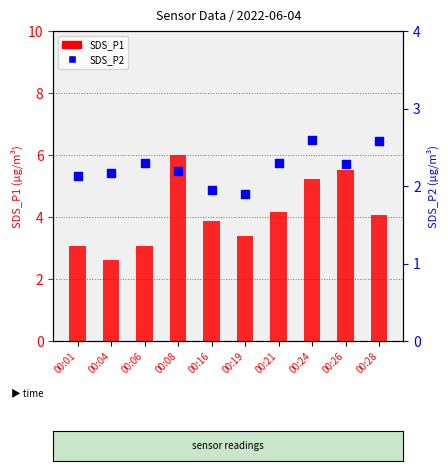

At how many categories does at least one series exceed 5?

3